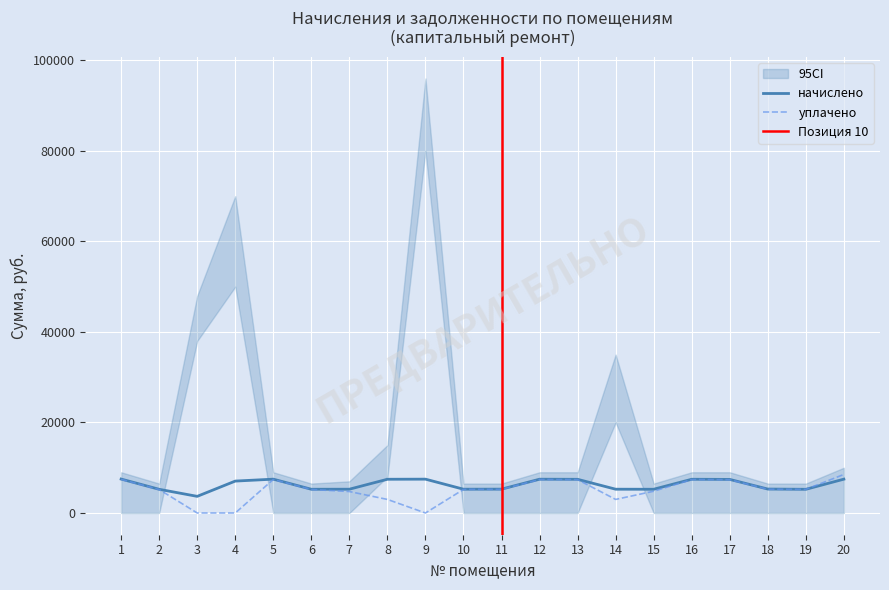

At which label is уплачено closest to 4259?

7